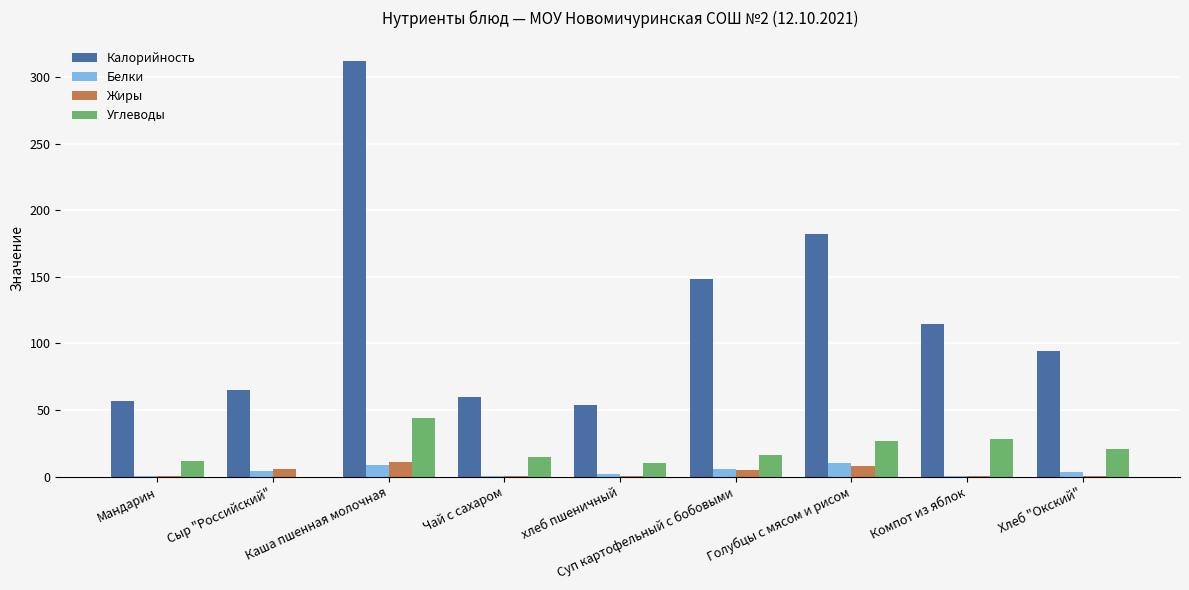

True or false: Углеводы has a value of 74.1 at Каша пшенная молочная.

False